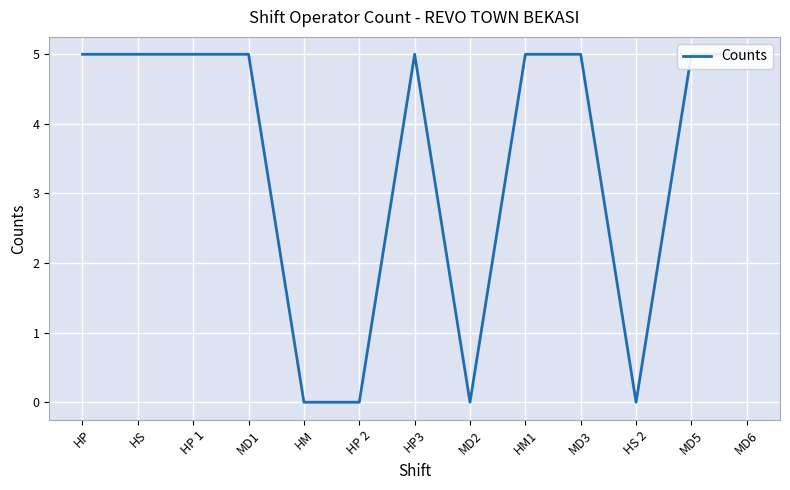

List the labels in order of value, largest first.

HP, HS, HP 1, MD1, HP3, HM1, MD3, MD5, MD6, HM, HP 2, MD2, HS 2